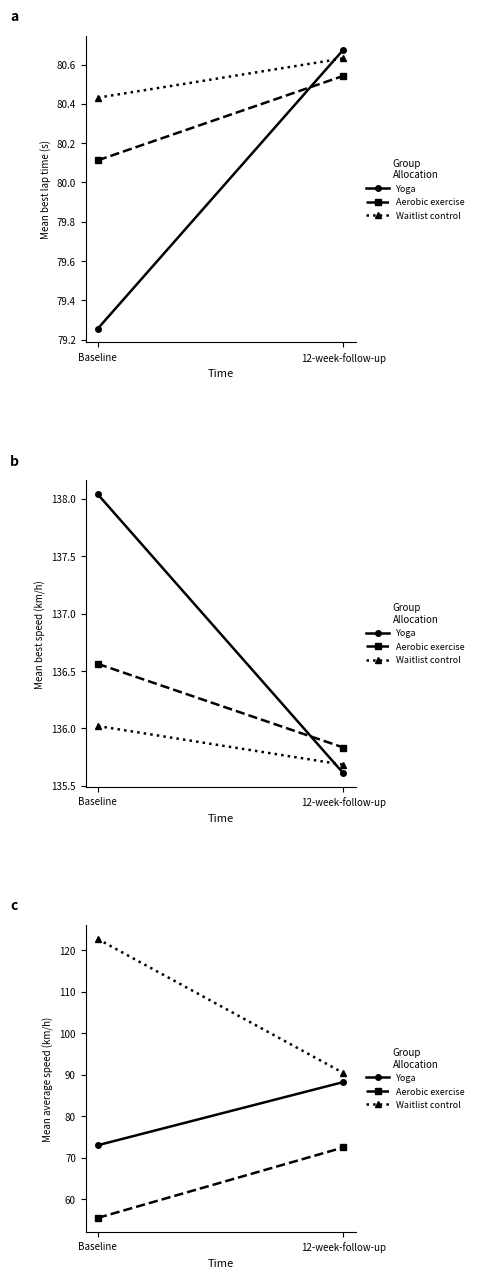

Which series has the largest range (max minus min)?

Waitlist control